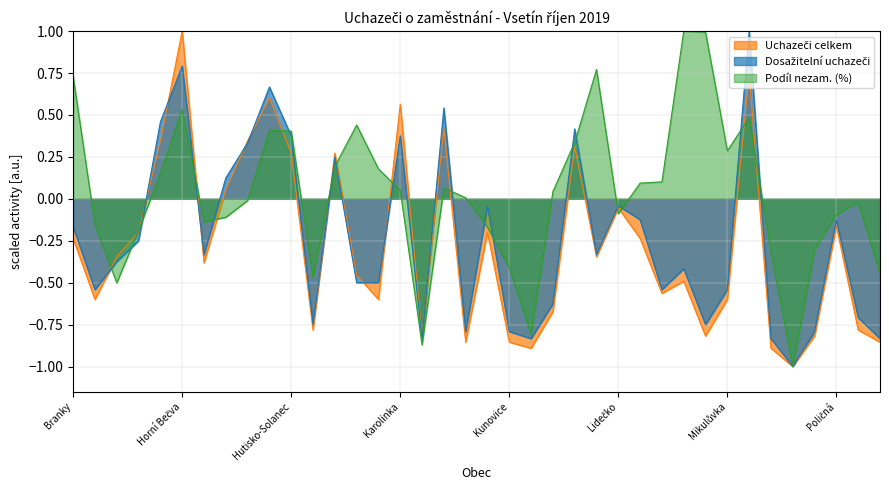

Which has a higher value, Huslenky or Oznice?

Huslenky